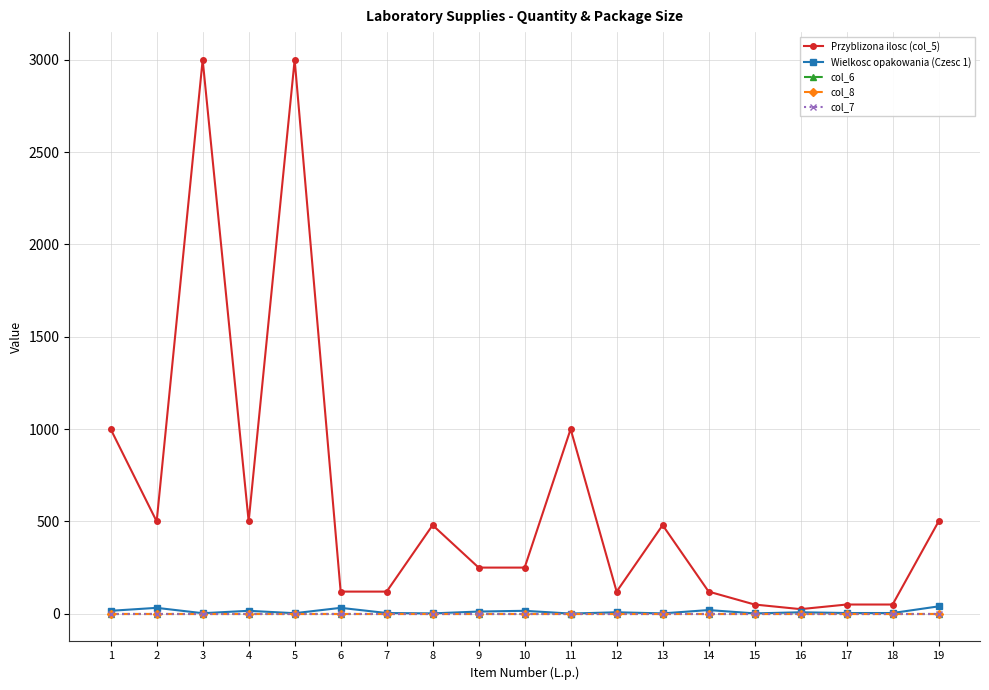

Is the value of col_8 at 8 greater than the value of col_6 at 7?

No